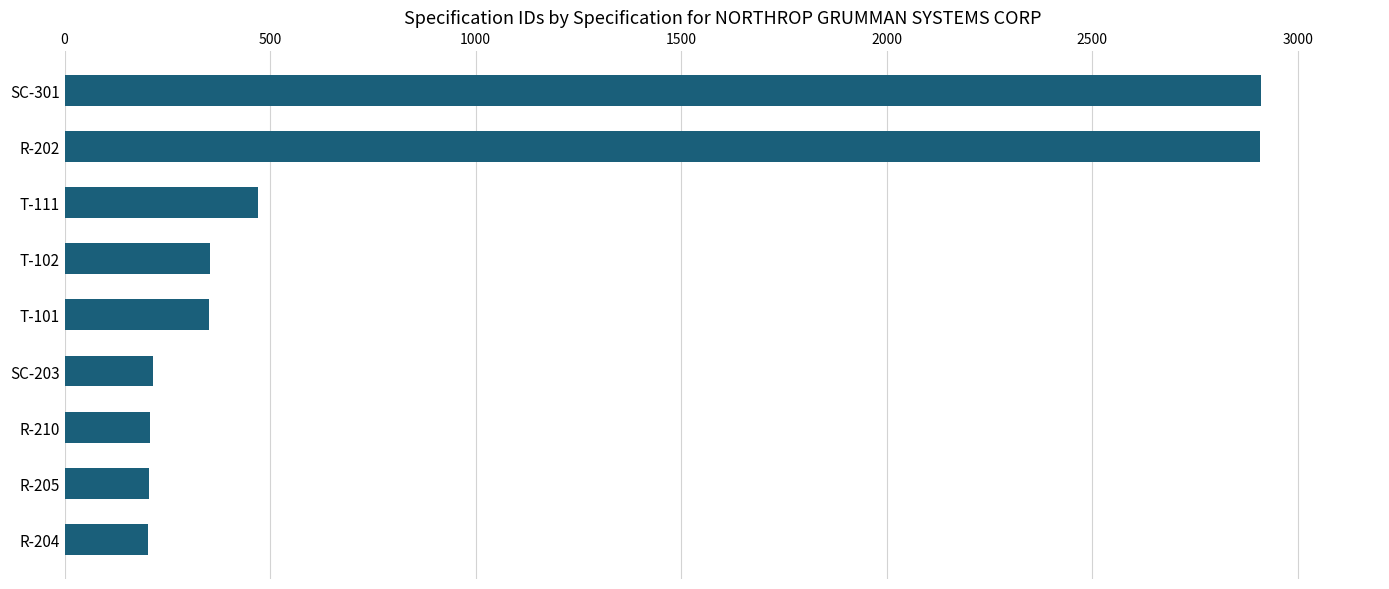

Between SC-203 and SC-301, which is larger?

SC-301